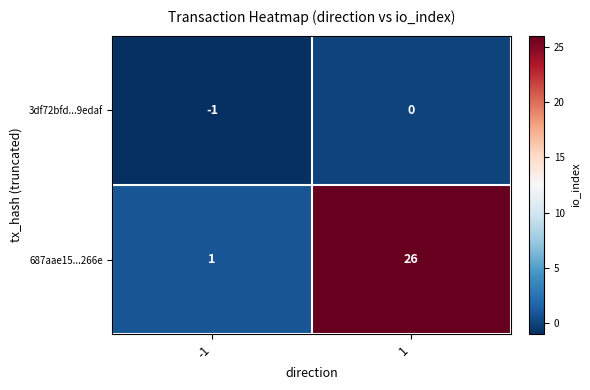

At 1, list the series in order from smallest to largest.

3df72bfd...9edaf, 687aae15...266e